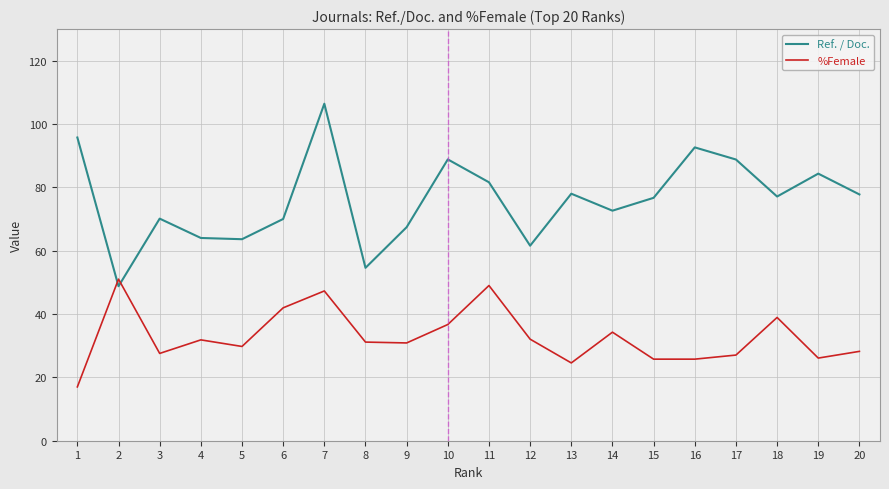

Between 3 and 6, which series saw the biggest shift?

%Female